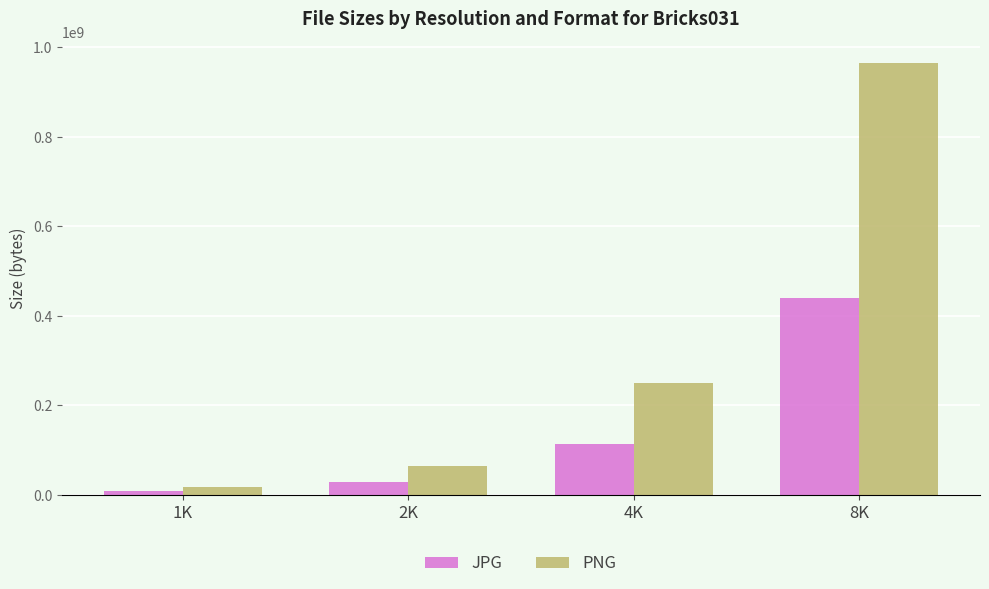

Rank the categories by JPG value from highest to lowest.

8K, 4K, 2K, 1K